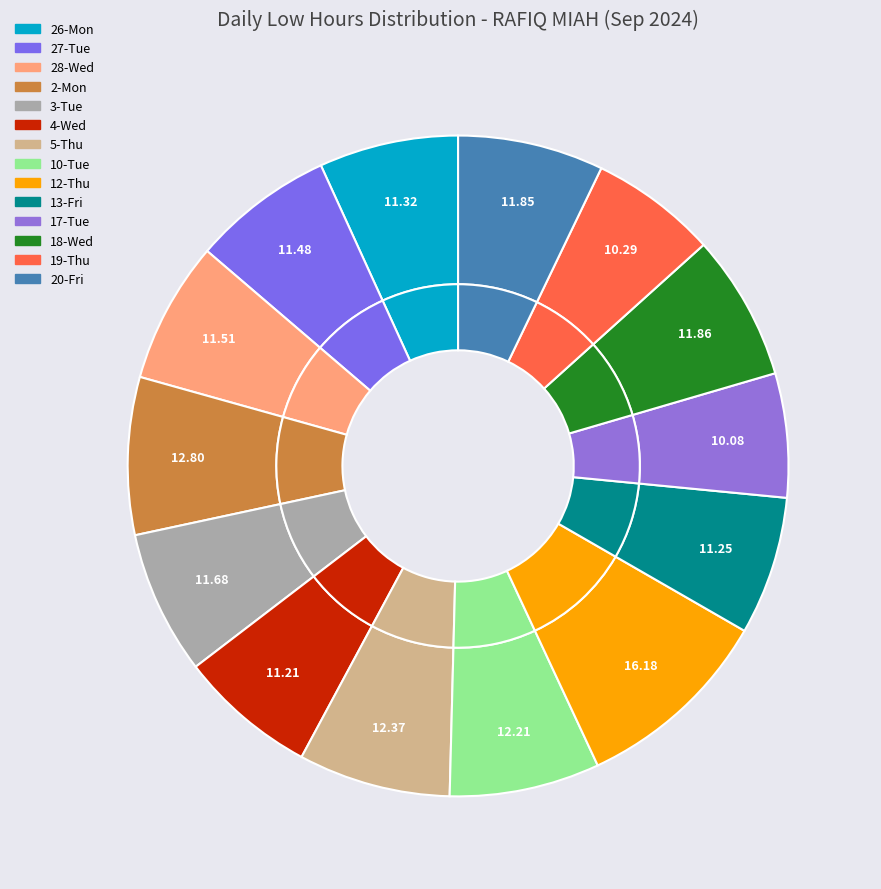

Is the sum of 5-Thu and 10-Tue greater than half?

No